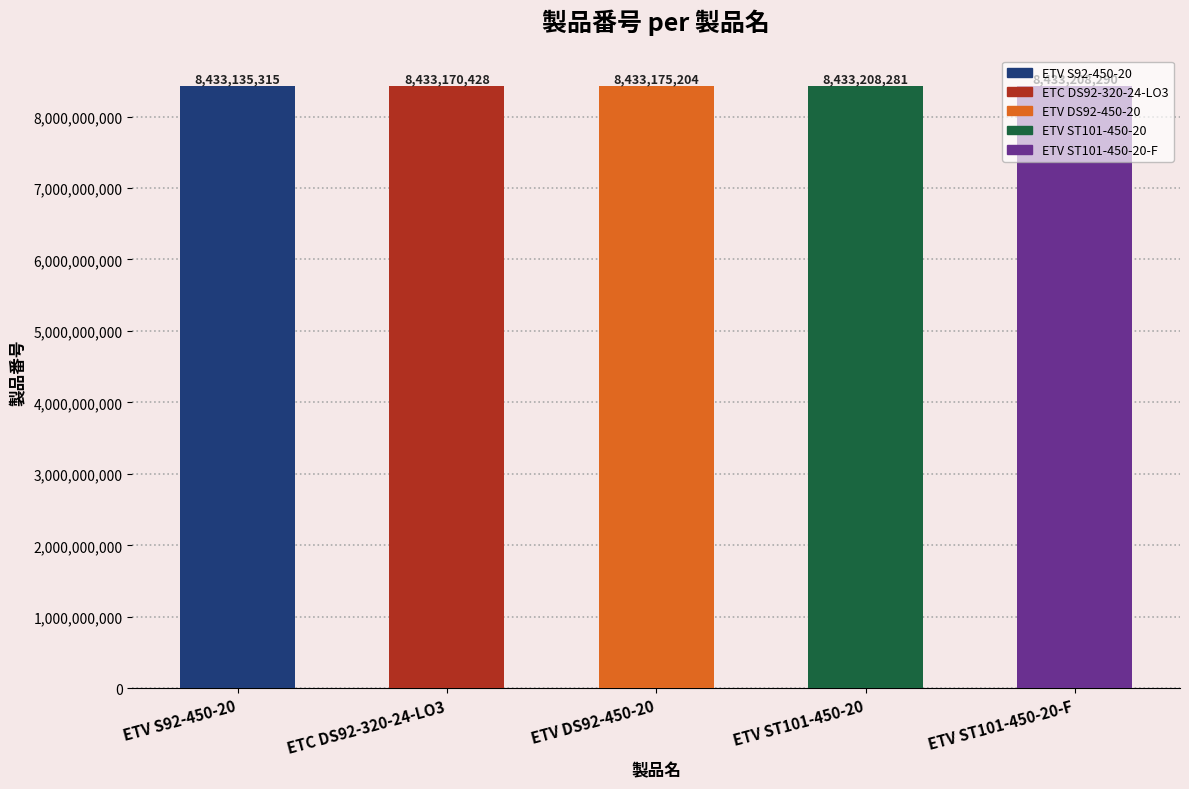

What is the difference between the second highest and minimum values?

72966